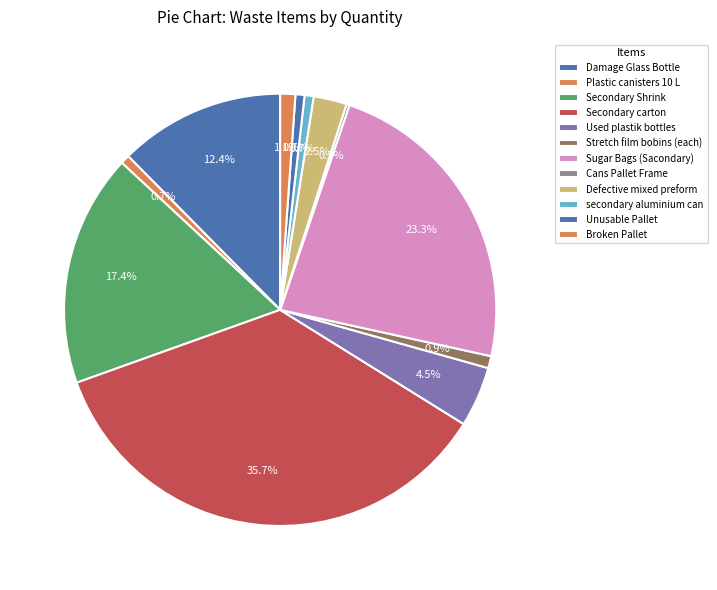

To the nearest percent, what is the combined percentage of Secondary carton and Used plastik bottles?

40%